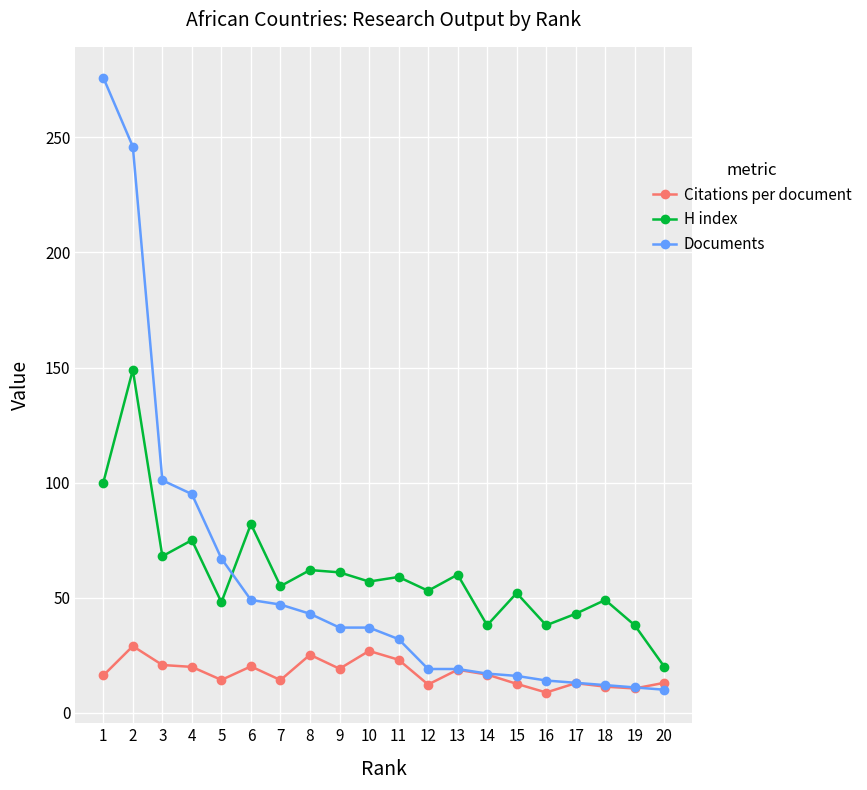

List the series in order of their peak value, lowest first.

Citations per document, H index, Documents